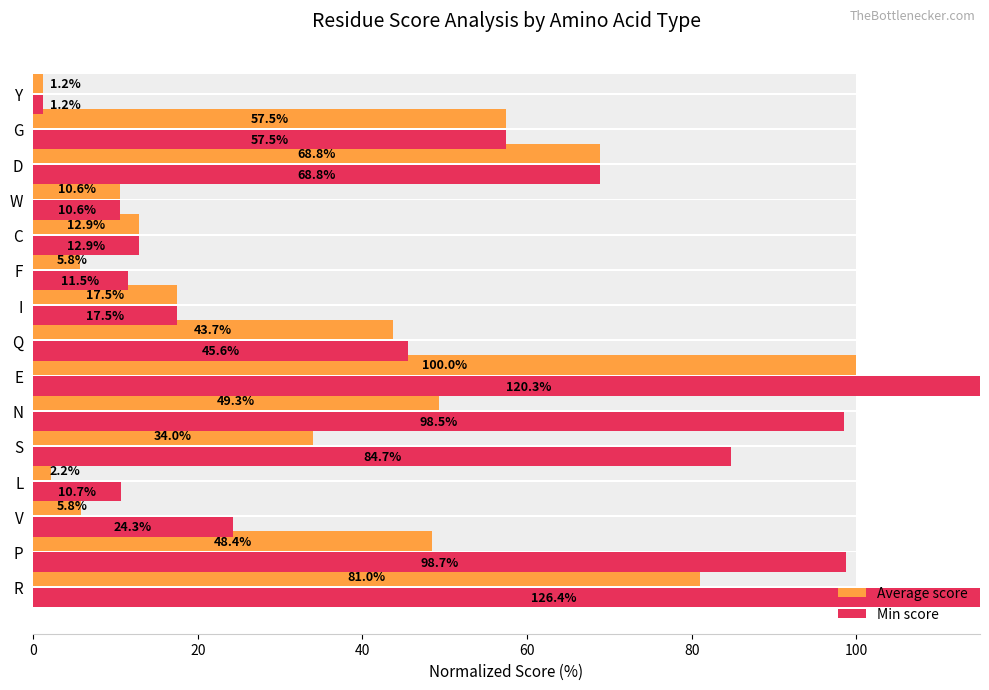

Which series has the largest range (max minus min)?

Min score